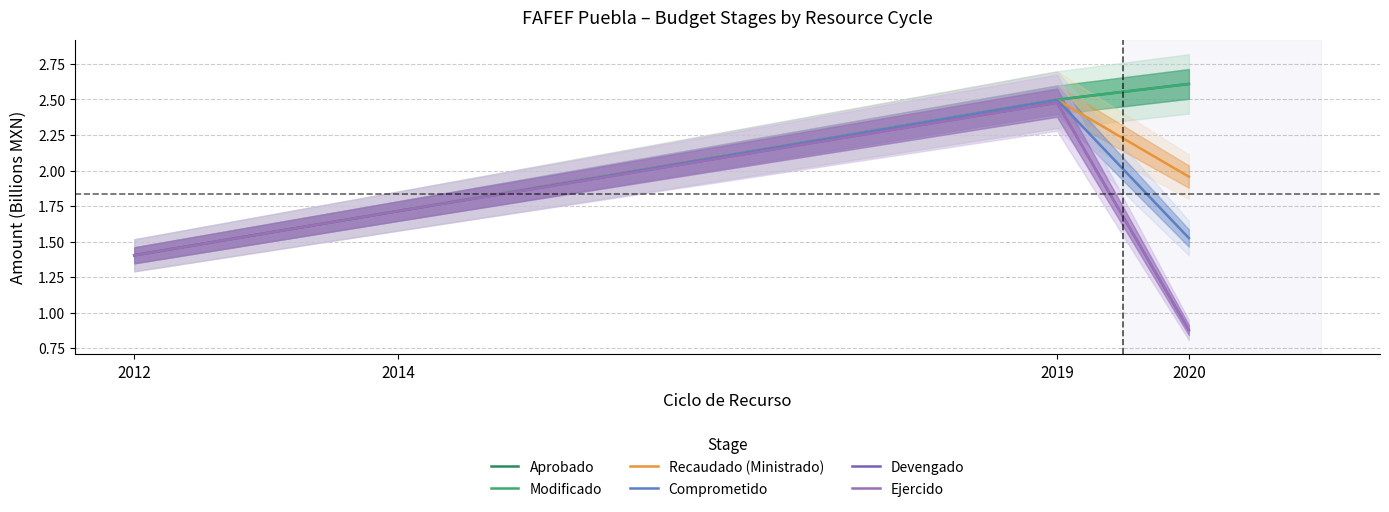

How many interior local peaks does the Ejercido series have?

1